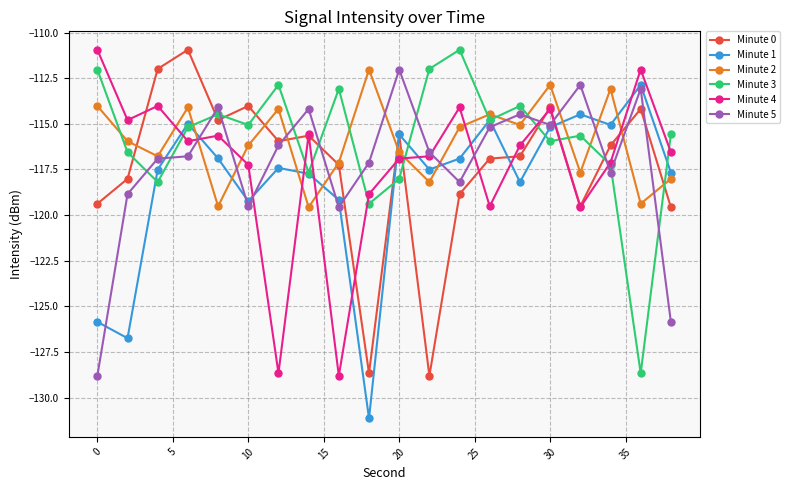

True or false: Minute 2 and Minute 1 cross at least once.

True